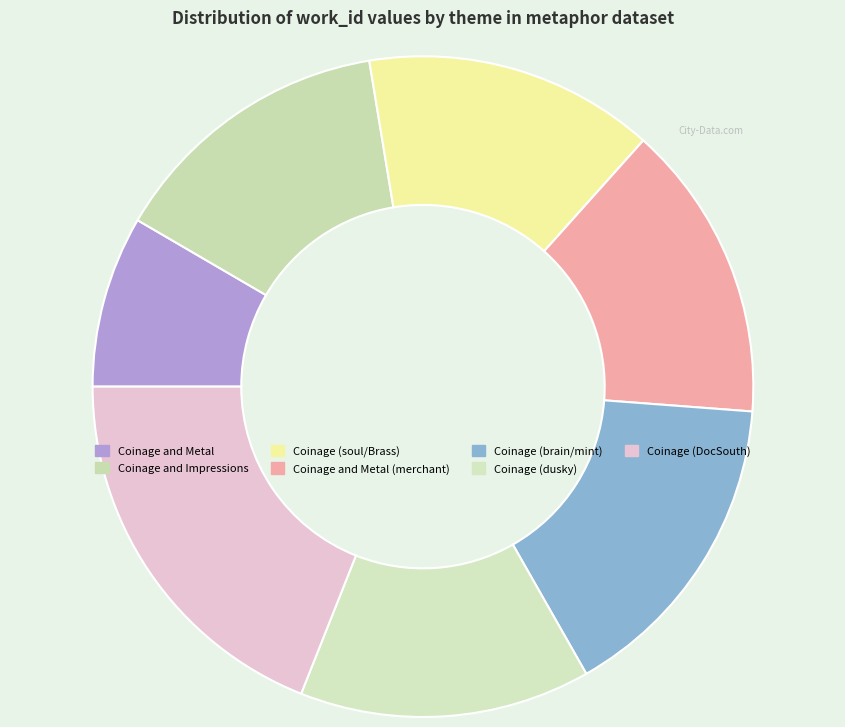

How many slices are in this pie chart?

7